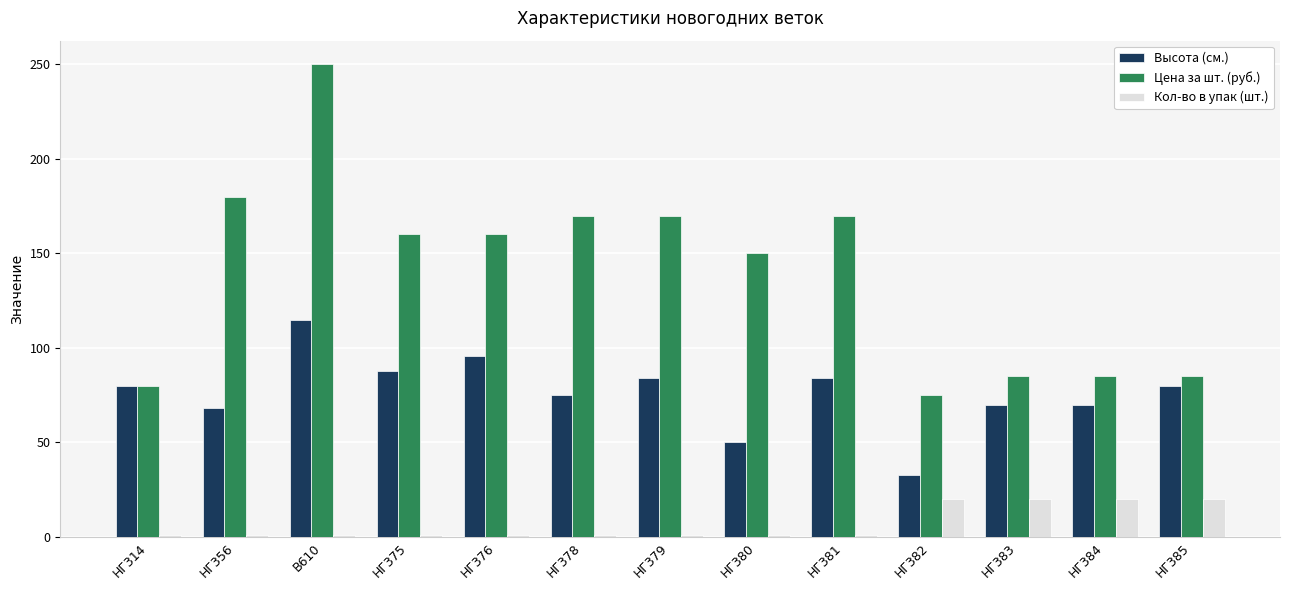

What is the label of the 12th bar from the left?

НГ384